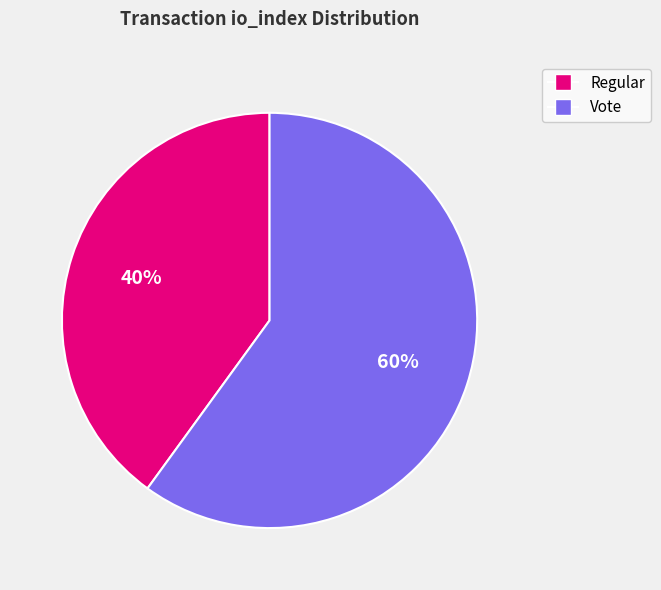

To the nearest percent, what is the difference between the largest and smallest slice percentages?

20%